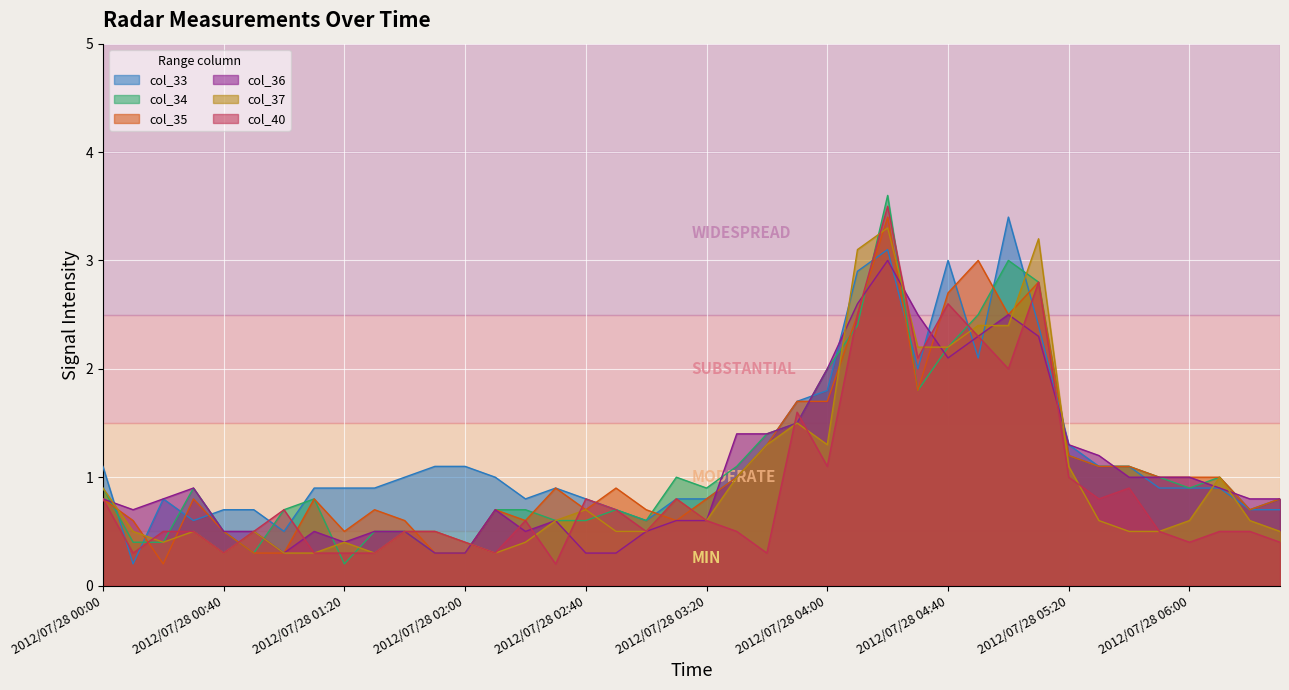

Does the chart display data point markers on the line(s)?

No